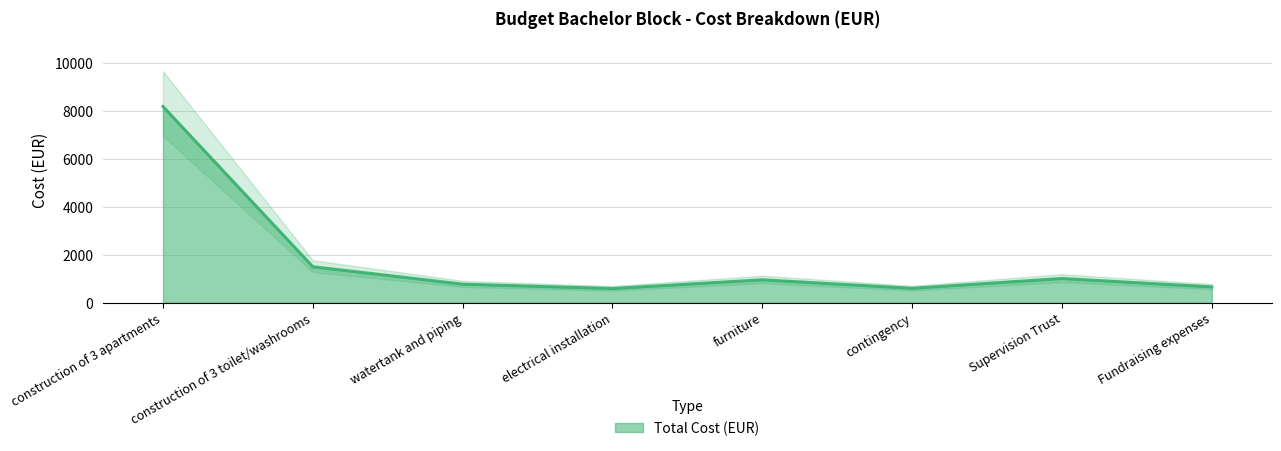

The chart shows a value of 600.0 at contingency. True or false?

True